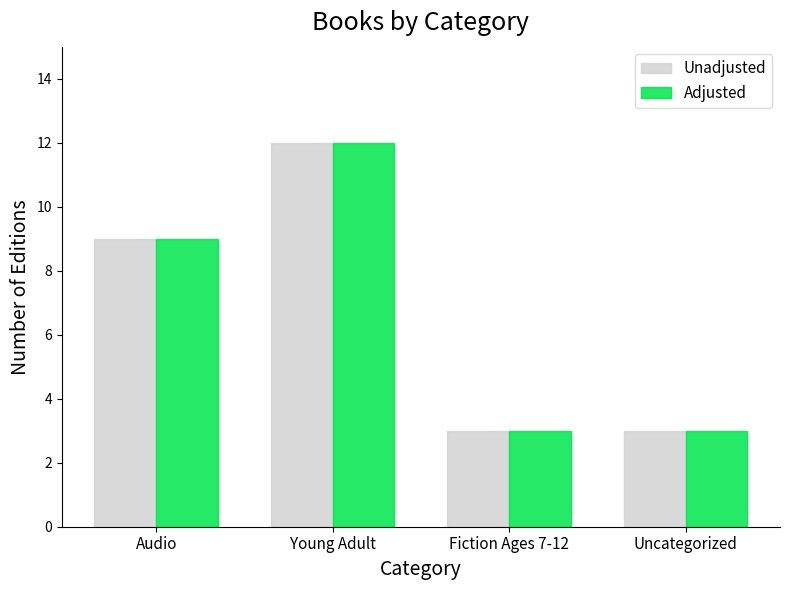

What is the lowest value of the Unadjusted series?

3